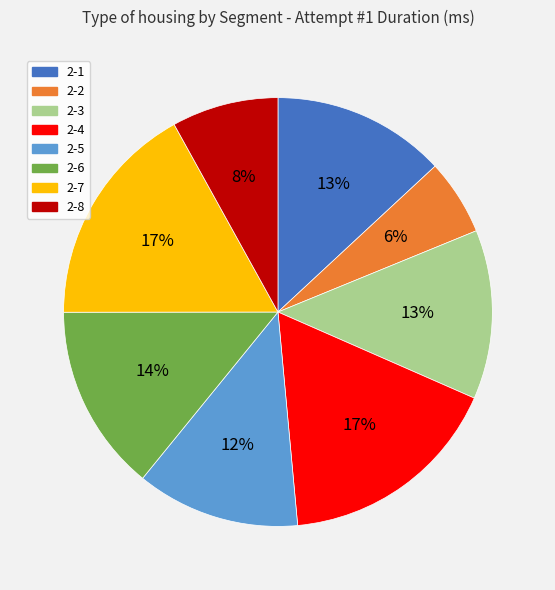

The 2-1 slice represents 13% of the pie. True or false?

True